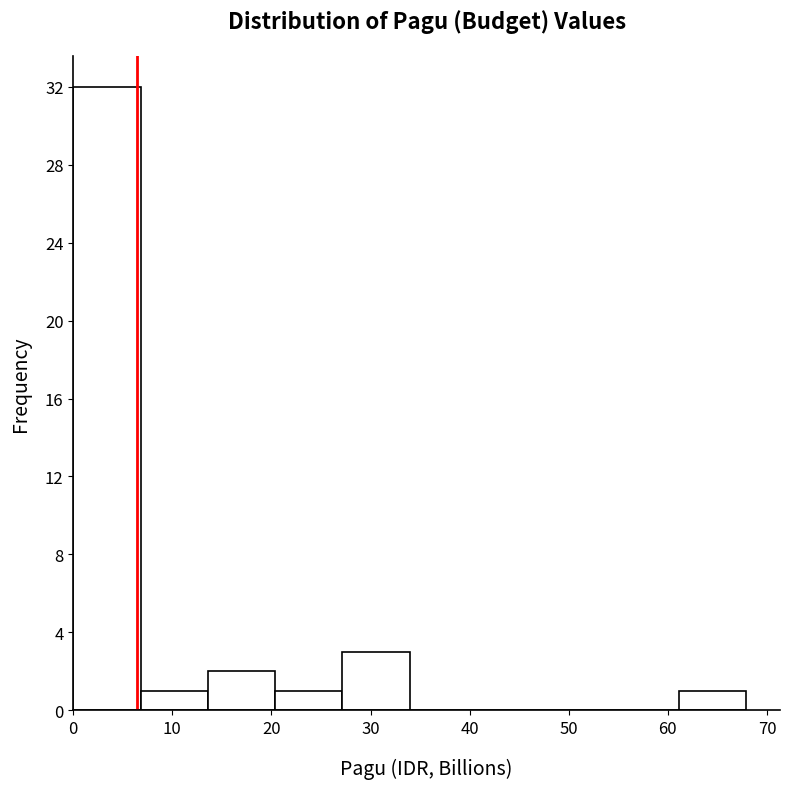

How tall is the bar that spans 20 to 27 on the x-axis? Neither the bar edges nor the heights are printed on the chart, so give them approximately, as read against the axes.

1